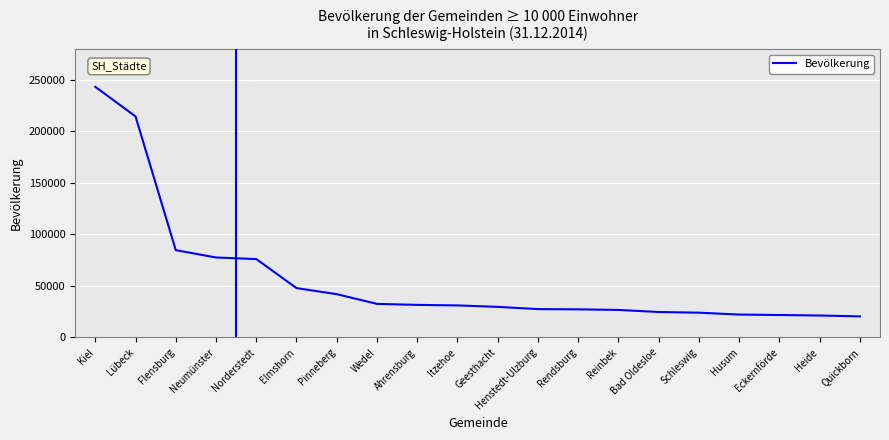

True or false: the data shows 42002 at Pinneberg.

True